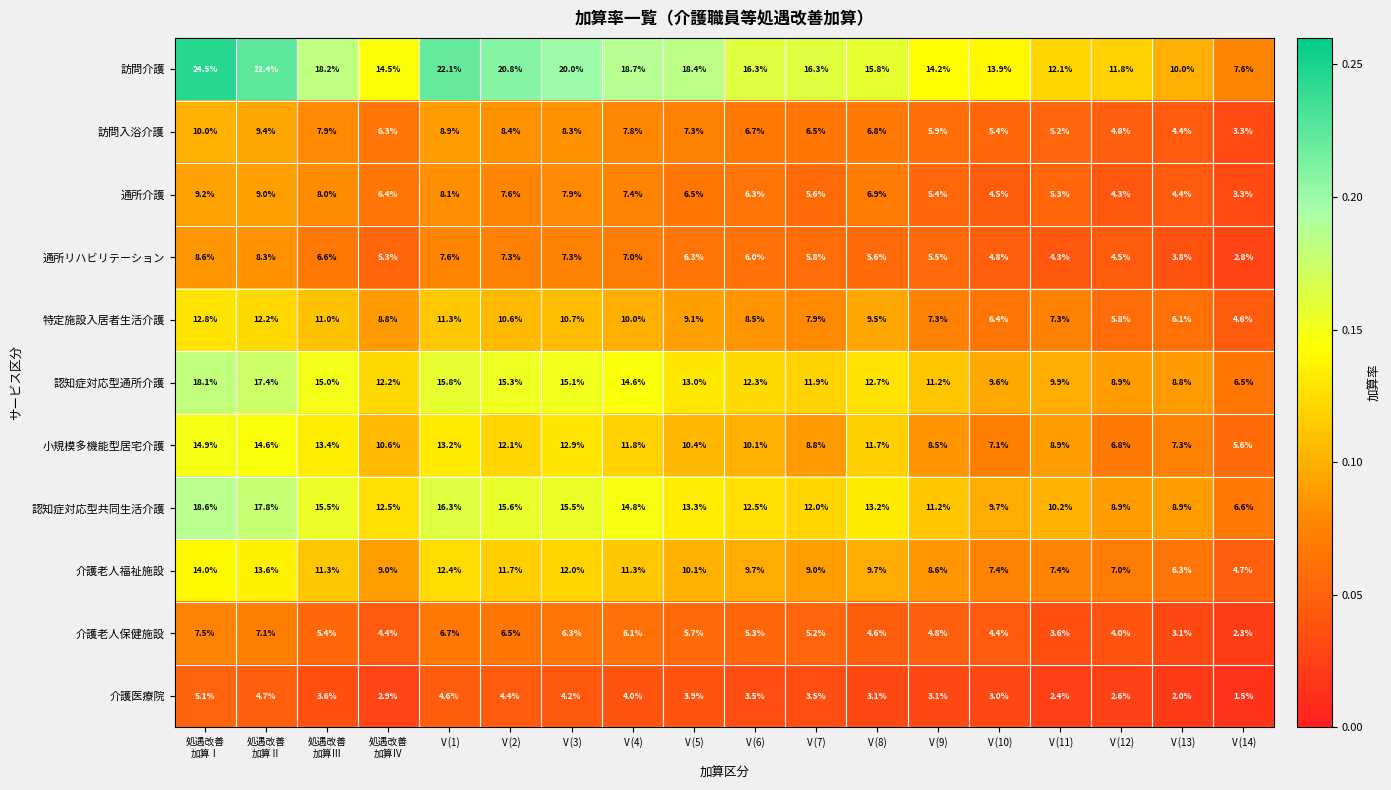

Which category has the lowest value across all series?

Ⅴ(14)